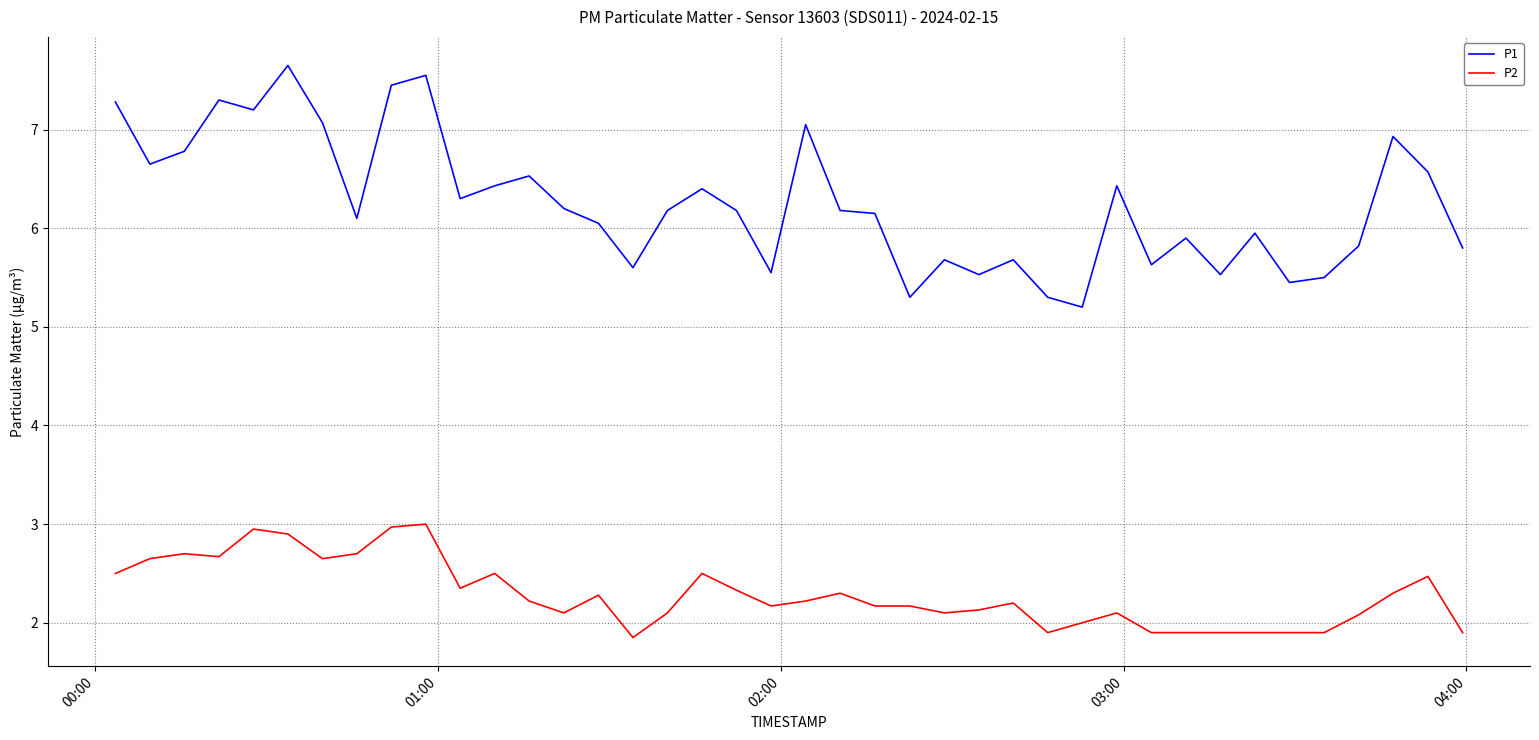

Which series has the largest range (max minus min)?

P1